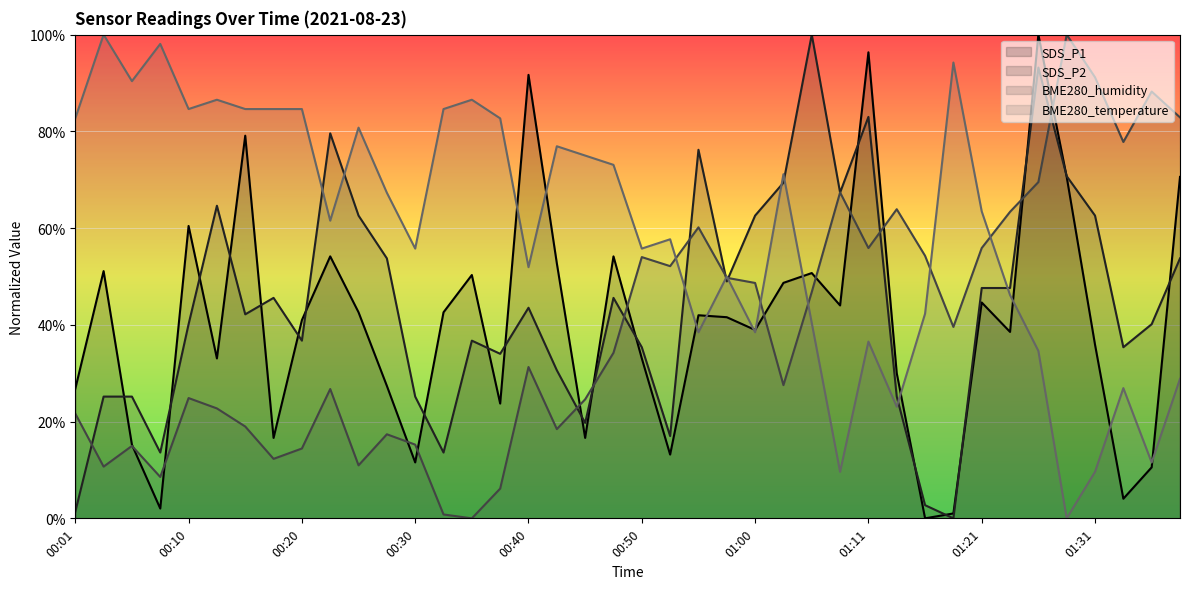

Reading left to right, list all the values displayed in this chart.

SDS_P1: 26.8	51.1	15.2	2.0	60.4	33.1	79.1	16.6	41.0	54.2	42.6	27.4	11.6	42.6	50.3	23.7	91.7	52.7	16.6	54.2	33.1	13.2	42.0	41.6	38.9	48.7	50.7	44.0	96.3	30.0	0.0	1.0	44.6	38.5	100.0	70.6	35.9	4.1	10.5	70.6
SDS_P2: 1.4	25.2	25.2	13.6	40.1	64.6	42.2	45.6	36.7	79.6	62.6	53.7	25.2	13.6	36.7	34.0	43.5	30.6	19.7	45.6	35.4	17.0	76.2	49.0	62.6	69.4	100.0	67.3	83.0	25.2	2.7	0.0	47.6	47.6	93.2	70.7	62.6	35.4	40.1	53.7
BME280_humidity: 21.7	10.7	15.0	8.6	24.9	22.7	19.0	12.3	14.4	26.7	11.0	17.4	15.2	0.8	0.0	6.1	31.3	18.4	24.6	34.2	54.0	52.1	60.2	49.7	48.7	27.5	46.8	67.4	55.9	63.9	54.3	39.6	55.9	63.4	69.5	100.0	91.2	77.8	88.2	82.9
BME280_temperature: 82.7	100.0	90.4	98.1	84.6	86.5	84.6	84.6	84.6	61.5	80.8	67.3	55.8	84.6	86.5	82.7	51.9	76.9	75.0	73.1	55.8	57.7	38.5	50.0	38.5	71.2	40.4	9.6	36.5	23.1	42.3	94.2	63.5	46.2	34.6	0.0	9.6	26.9	11.5	28.8